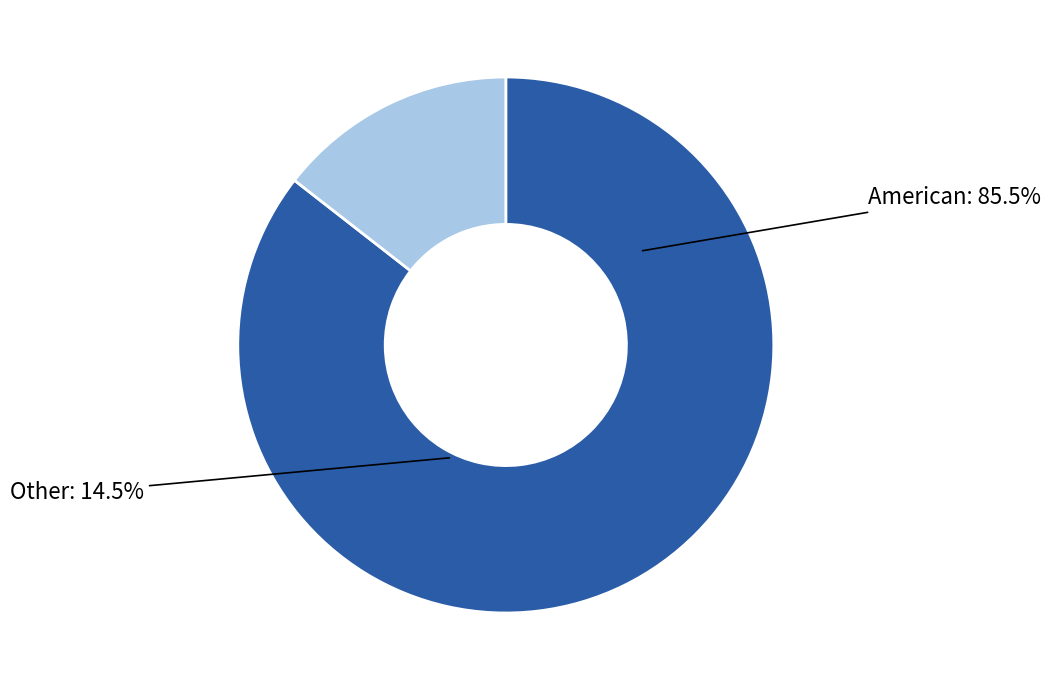

Between Other and American, which is larger?

American